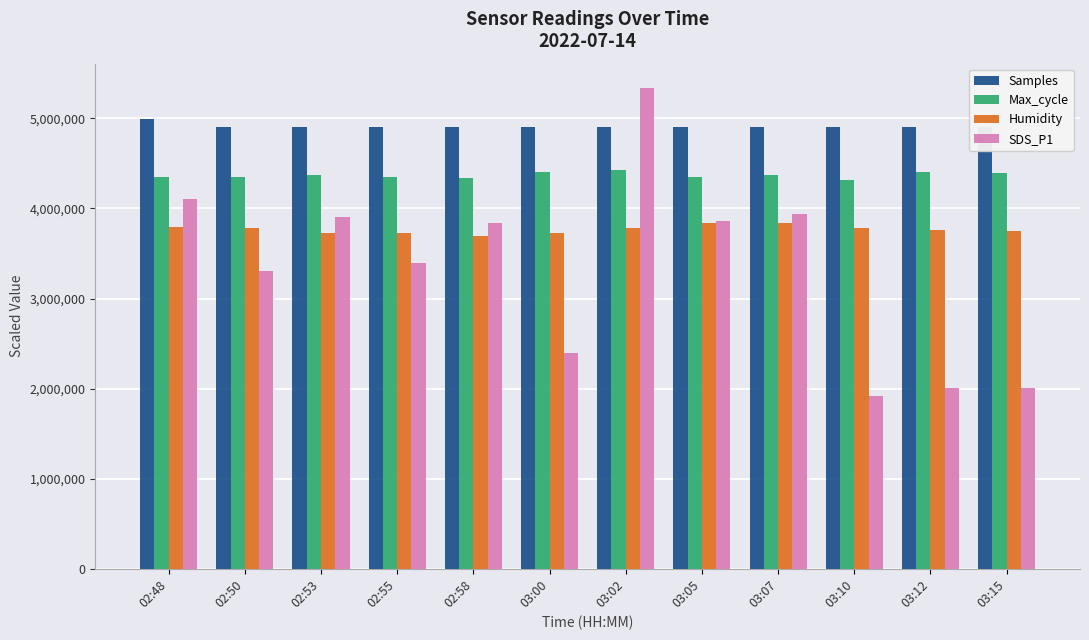

What is the minimum value for Max_cycle?

4316550.0